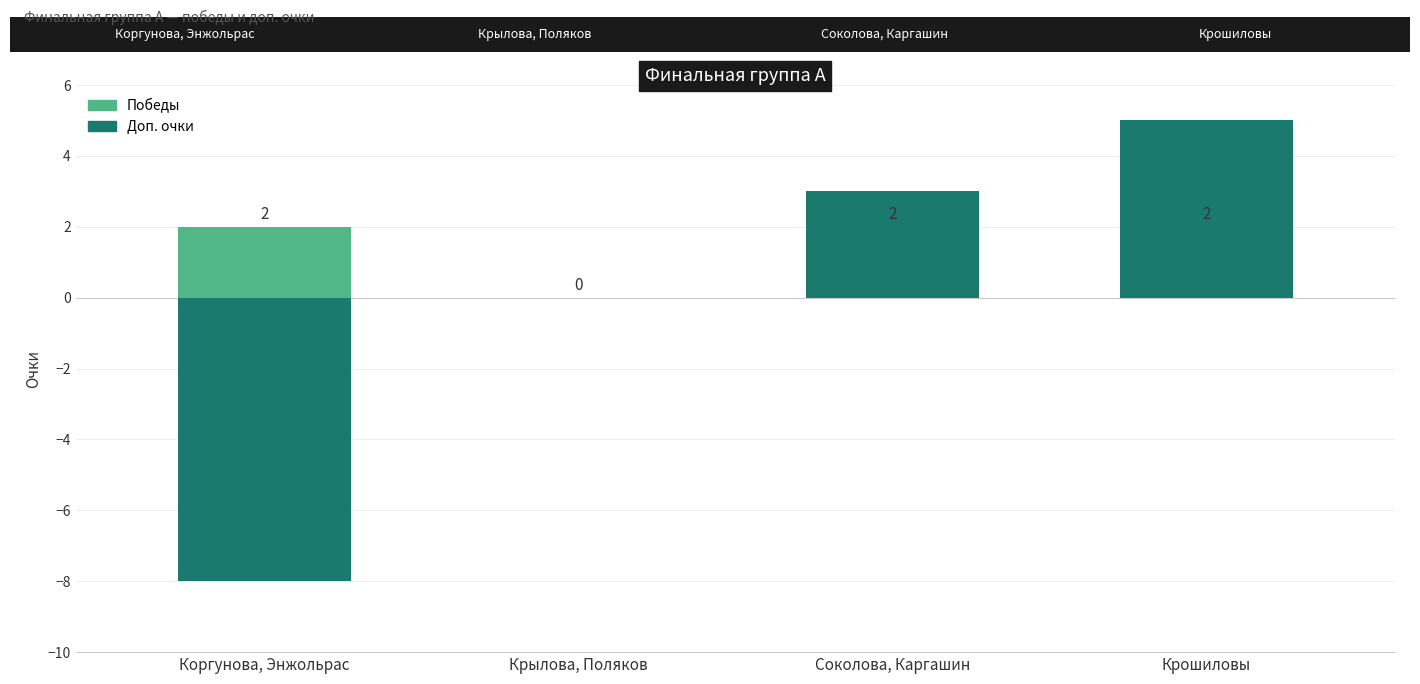

What is the total value across all series at Соколова, Каргашин?

5